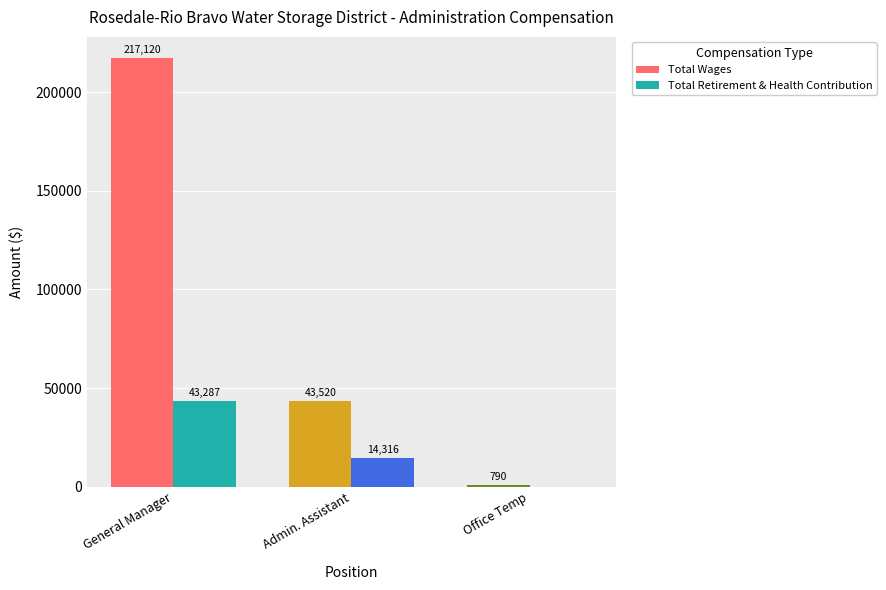

What is the greatest value displayed?

217120